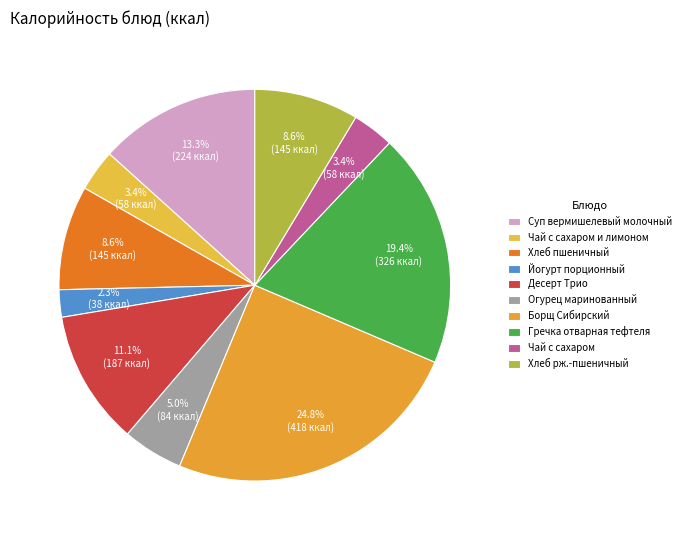

How many segments does this pie chart have?

10